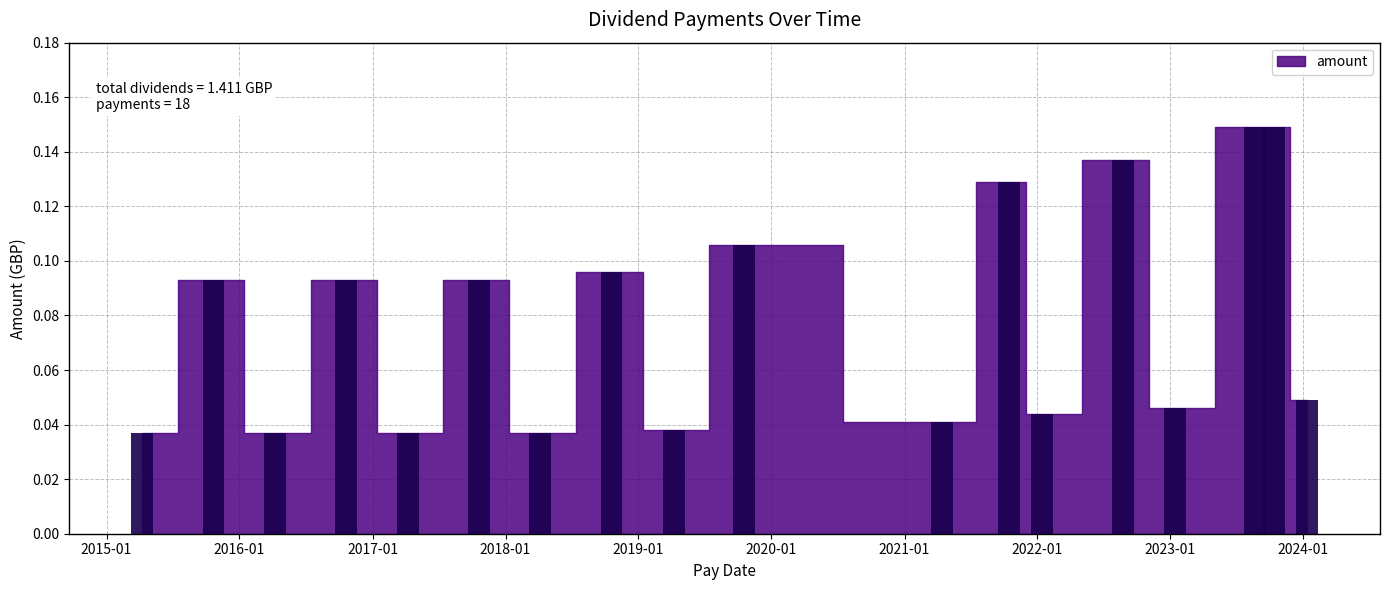

Count the values in the range 0 to 1.

18